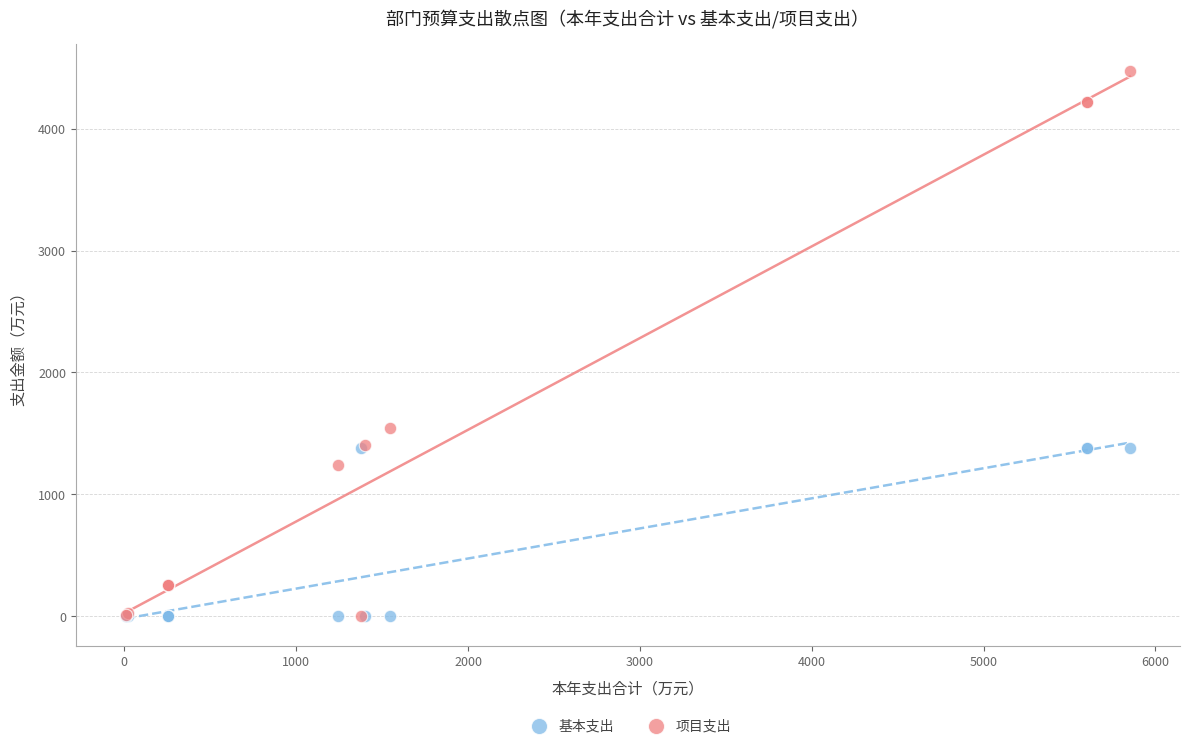

In the 项目支出 series, what Y value is closest to 2236?

1545.8